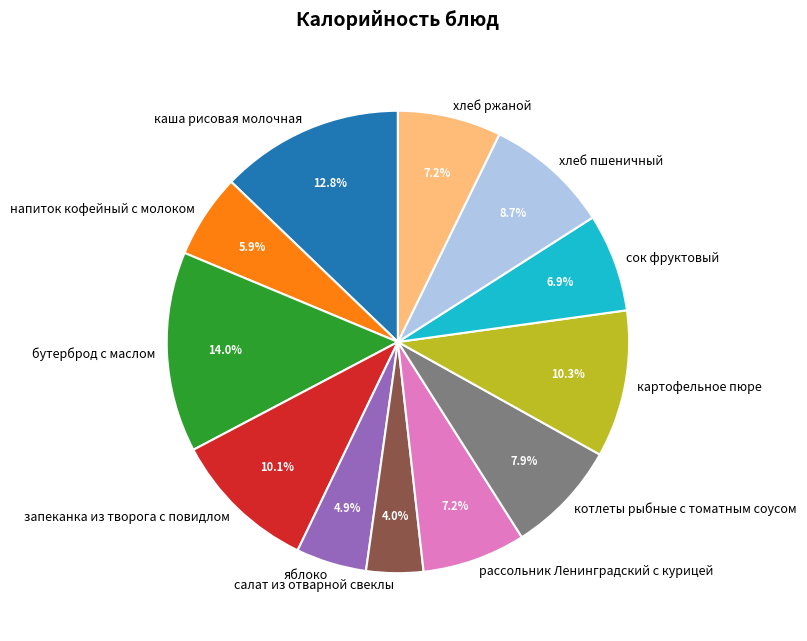

Is there any slice that represents more than half of the pie?

No